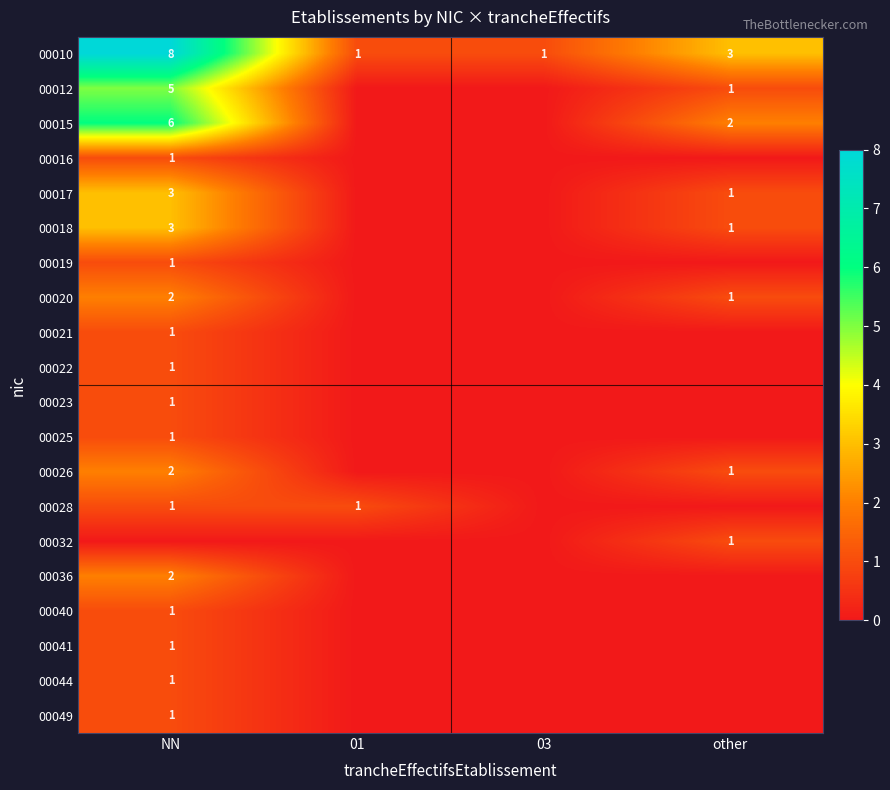

How many values in the 00010 series are below 3?

2